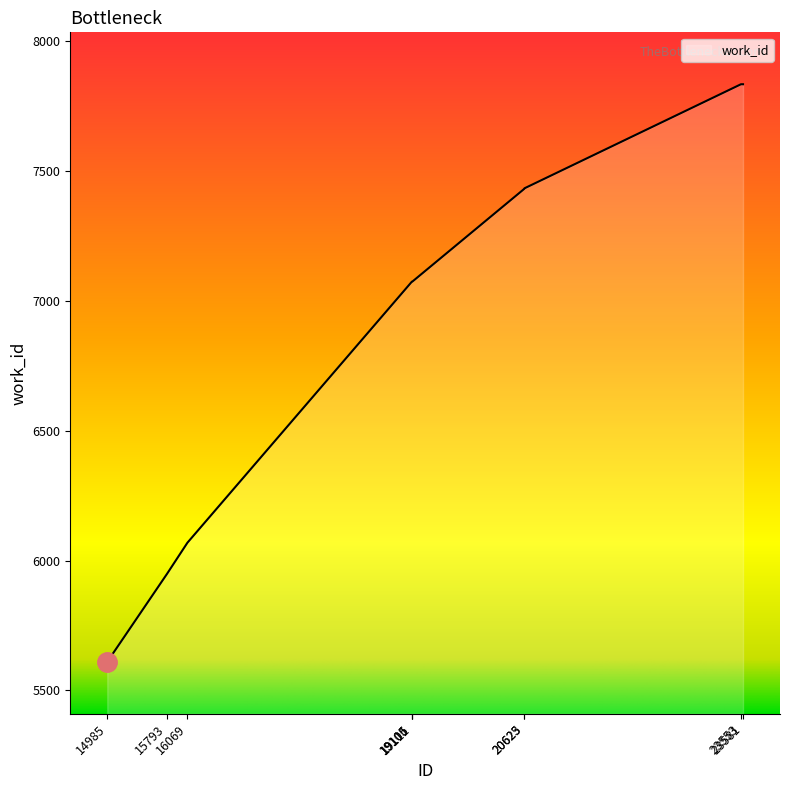

Which has a higher value, 16069 or 15793?

16069